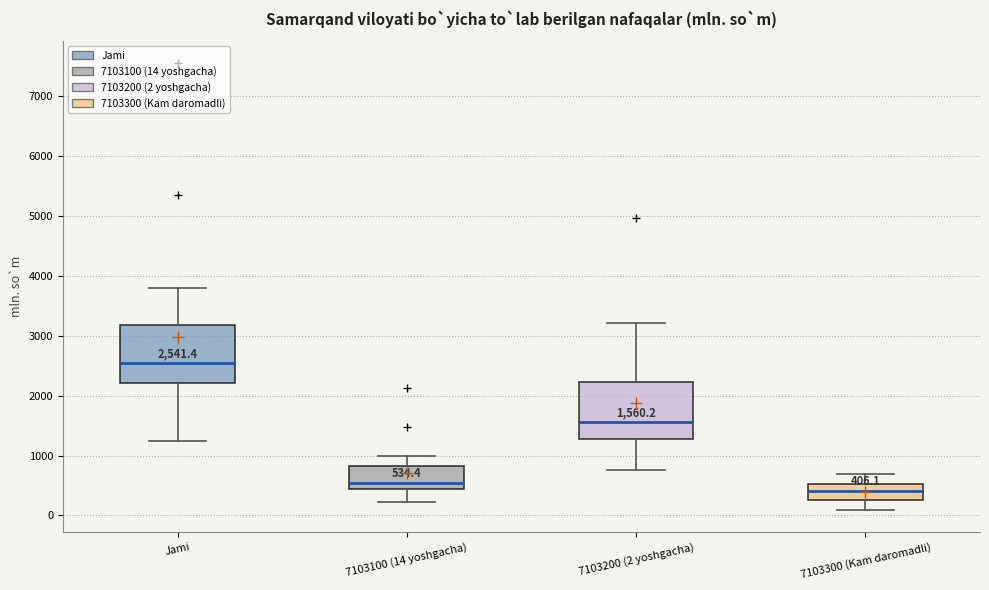

Which box's median line is the highest?

Jami